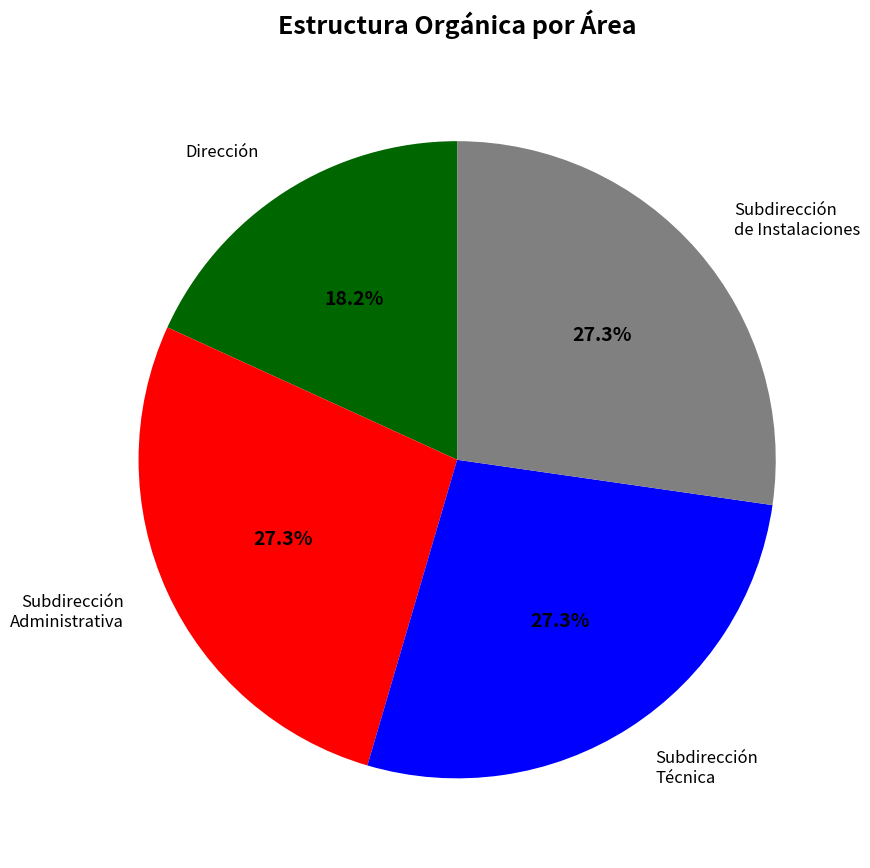

To the nearest percent, what is the difference between the largest and smallest slice percentages?

9%